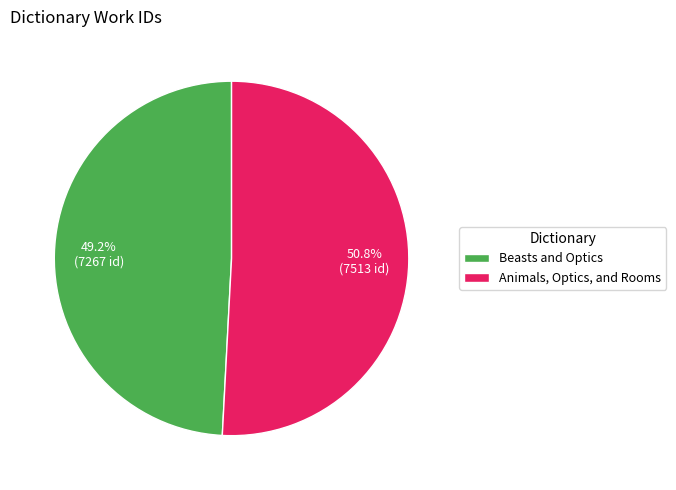

Count the number of slices in the pie.

2